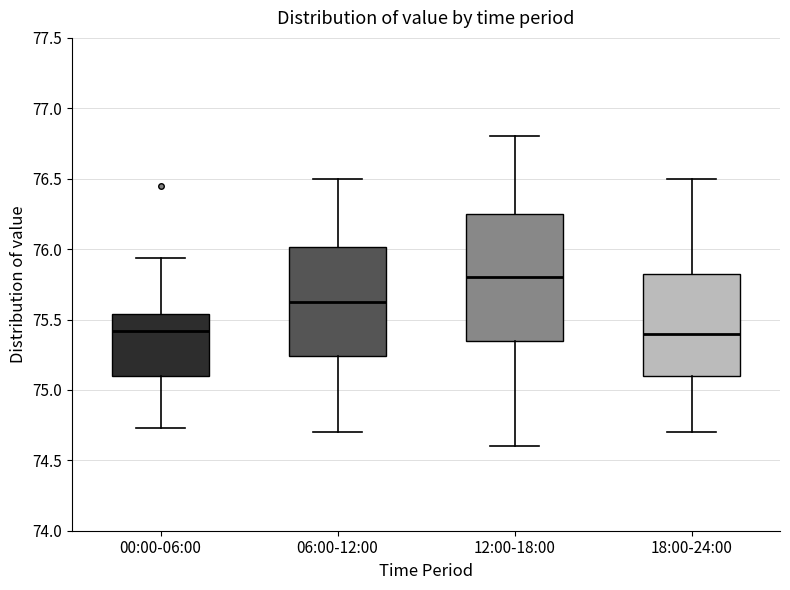

Reading left to right, transcribe this box plot: for each box, give where its median line is, the range the box spans, and where its two whiskers end, as read against the y-axis. The values are not printed on the chart, so give them approximately, as read against the axis.

00:00-06:00: median 75.40, box 75.10 to 75.55, whiskers 74.75 to 75.95
06:00-12:00: median 75.65, box 75.25 to 76.00, whiskers 74.70 to 76.50
12:00-18:00: median 75.80, box 75.35 to 76.25, whiskers 74.60 to 76.80
18:00-24:00: median 75.40, box 75.10 to 75.85, whiskers 74.70 to 76.50